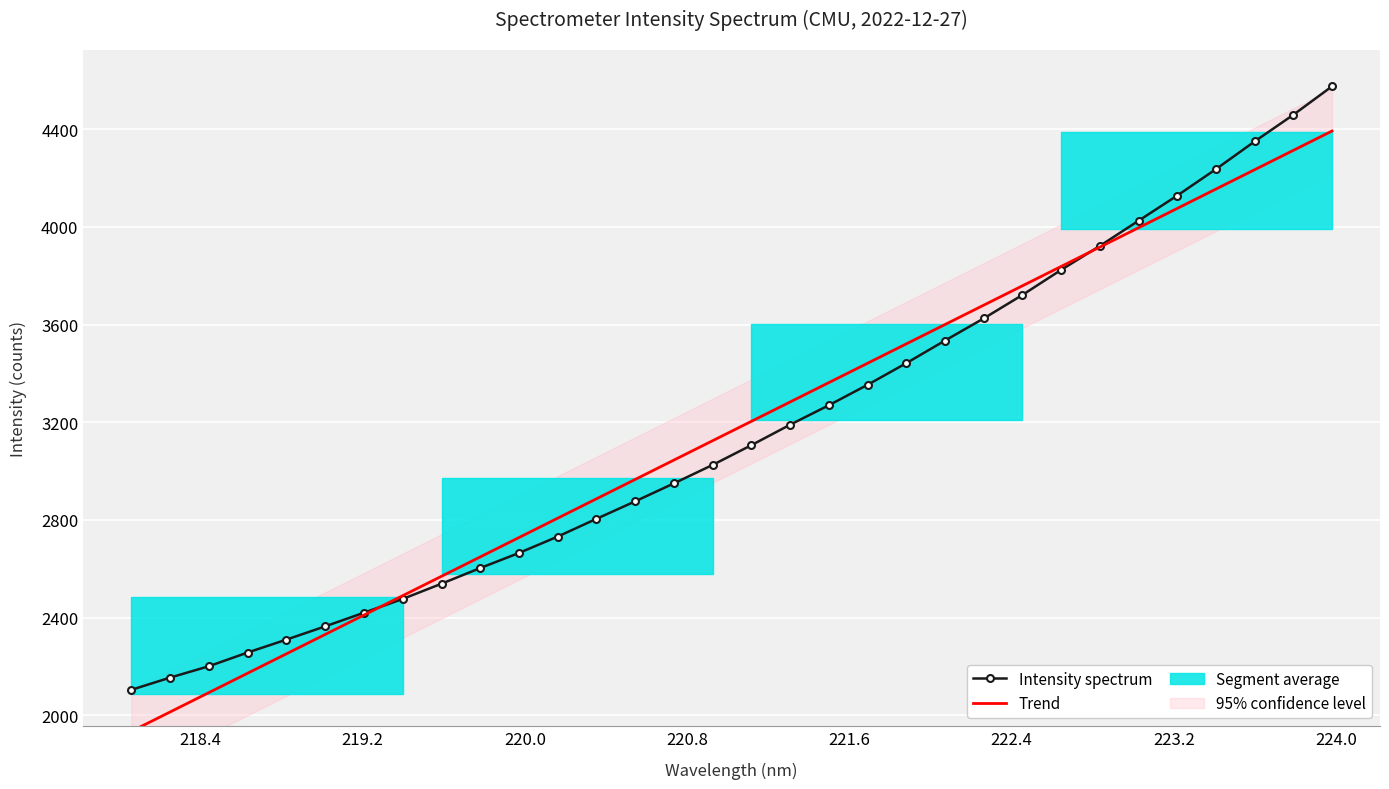

True or false: Intensity spectrum has more than 0 interior local peaks.

False